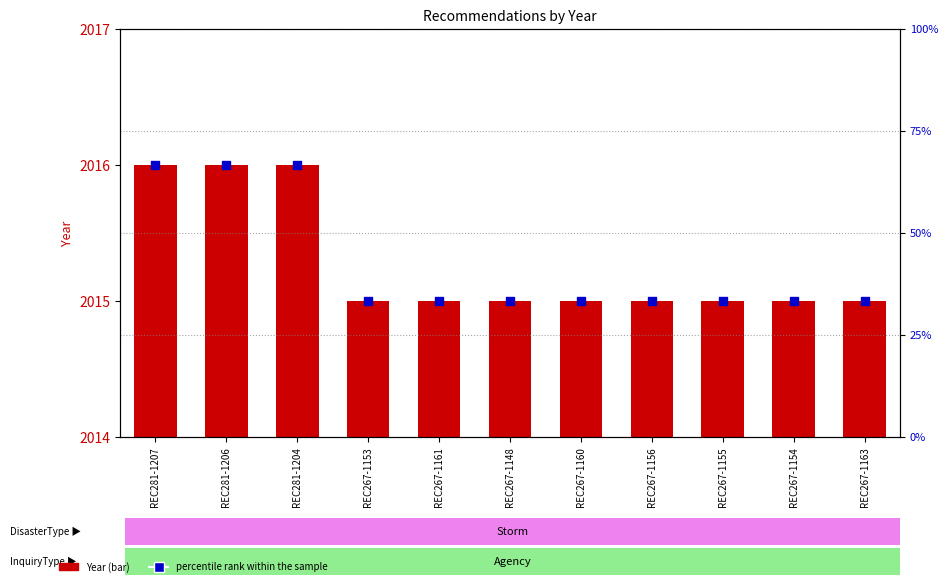

What are all the series names shown in the legend?

Year, percentile rank within the sample